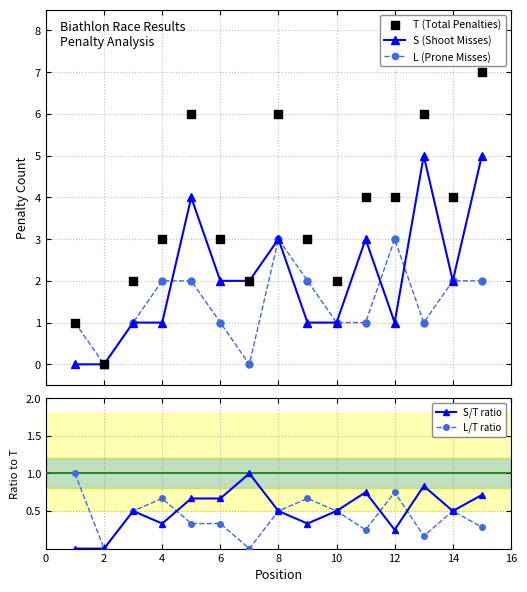

At how many categories does at least one series exceed 4?

4